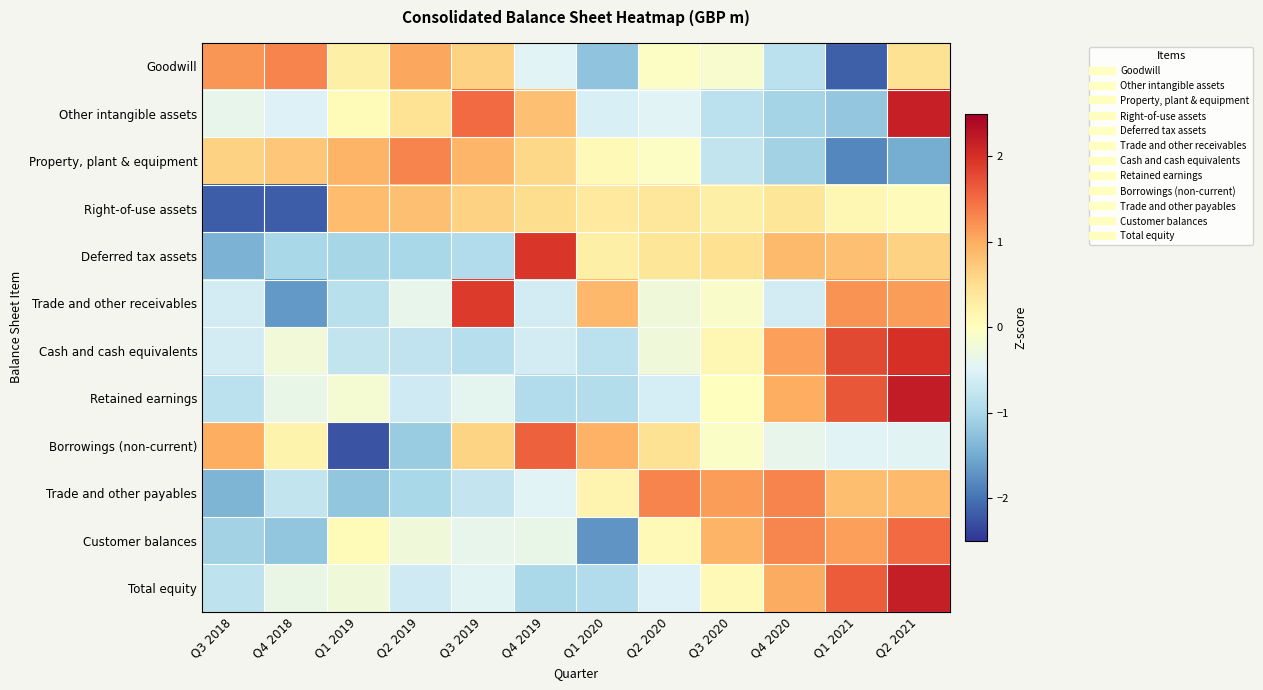

What is the spread (max minus min) of values at Q1 2019?

3.2